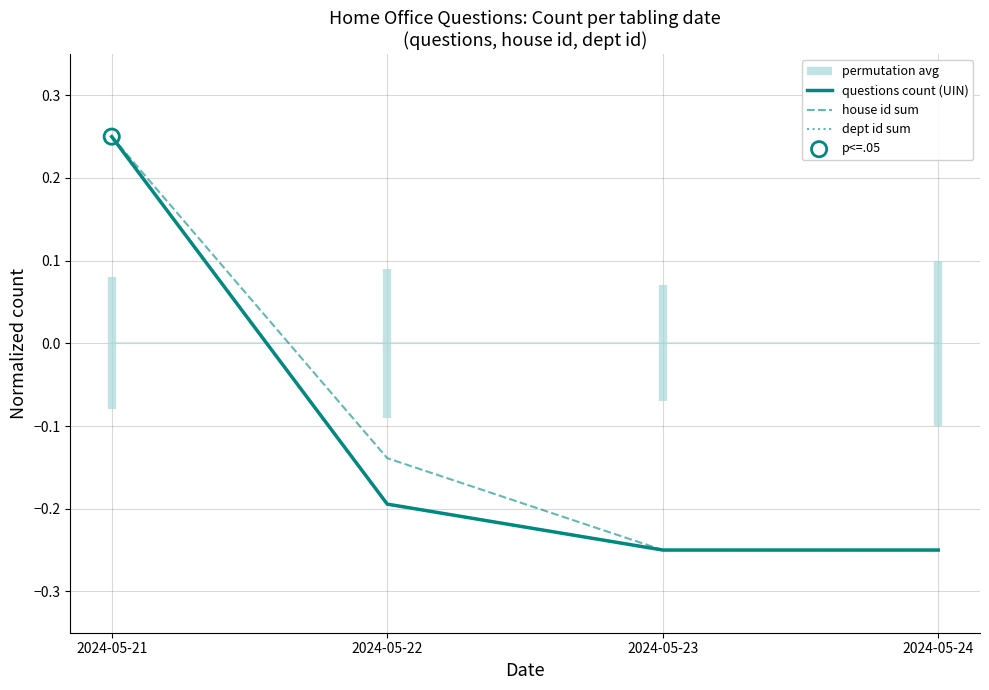

Which series has the widest spread of Y values?

questions count (UIN)